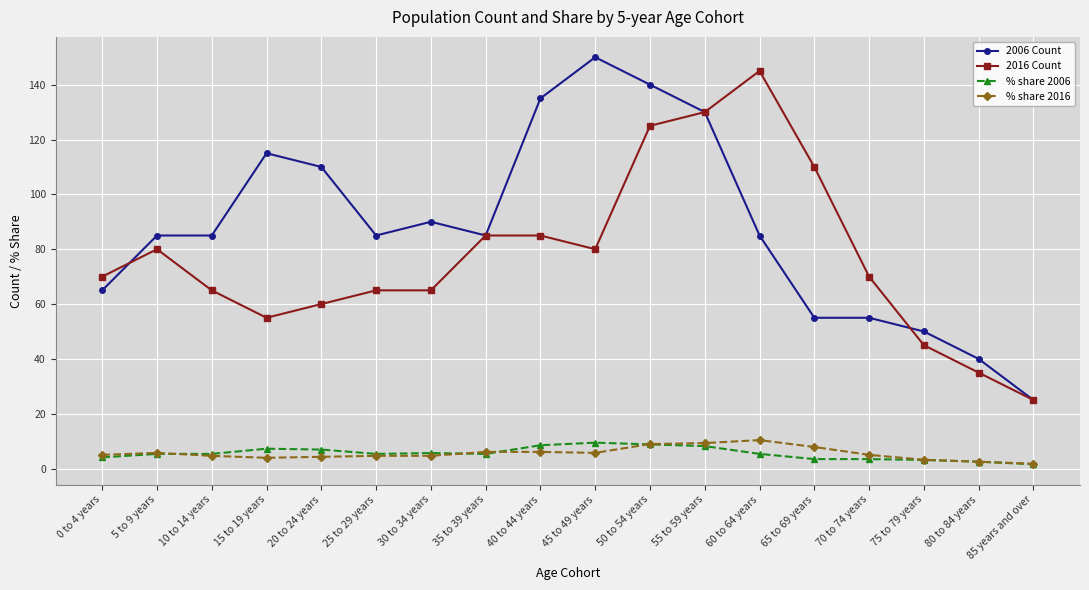

How many series are shown in this chart?

4